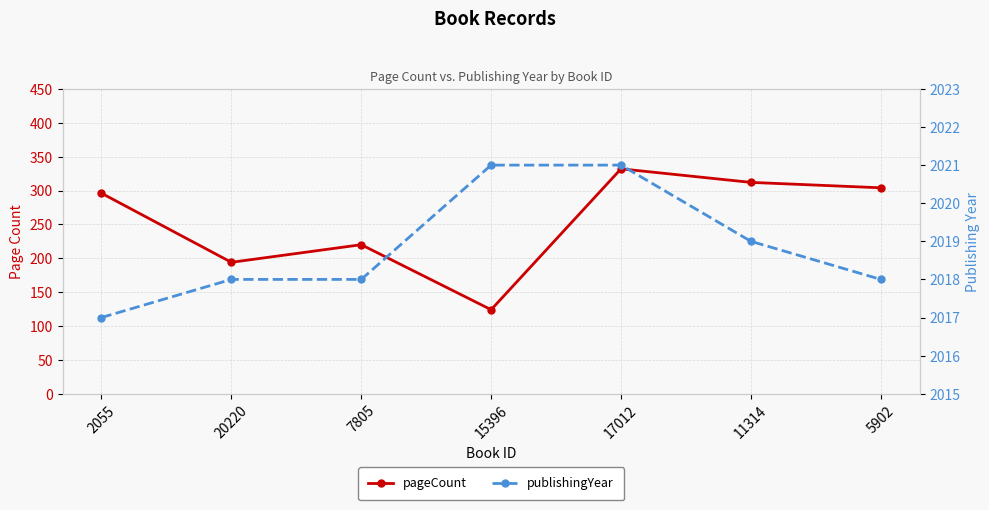

How many series are shown in this chart?

2